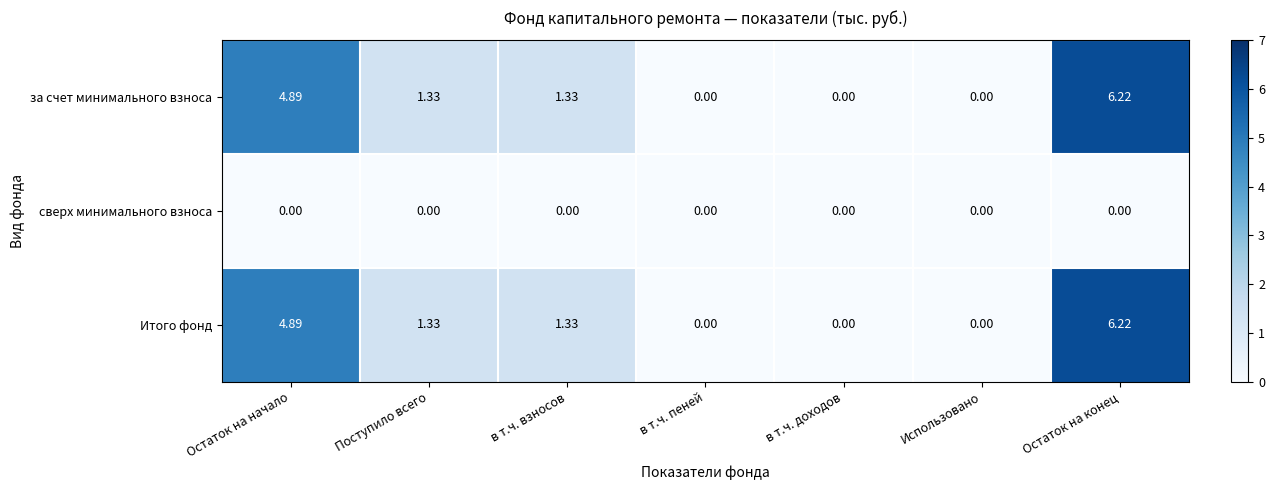

Which category has the highest value across all series?

Остаток на конец